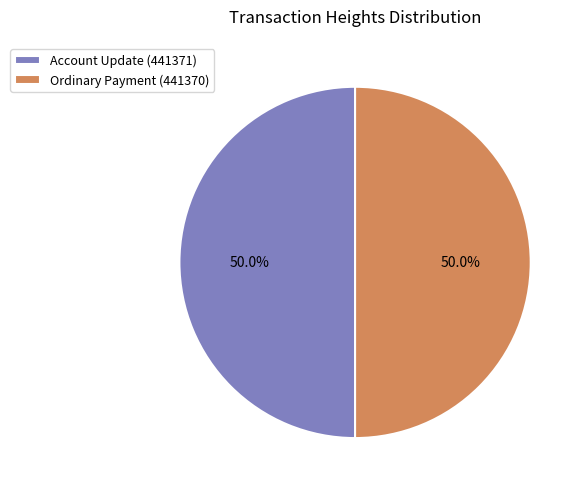

Approximately how many times larger is the value at Ordinary Payment (441370) compared to Account Update (441371)?

1.0